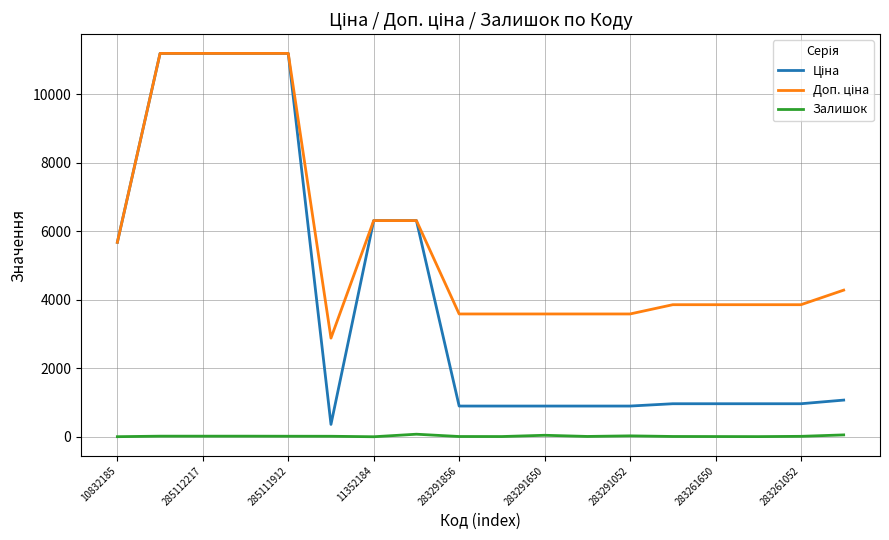

Is this an area chart (filled region under the line)?

No